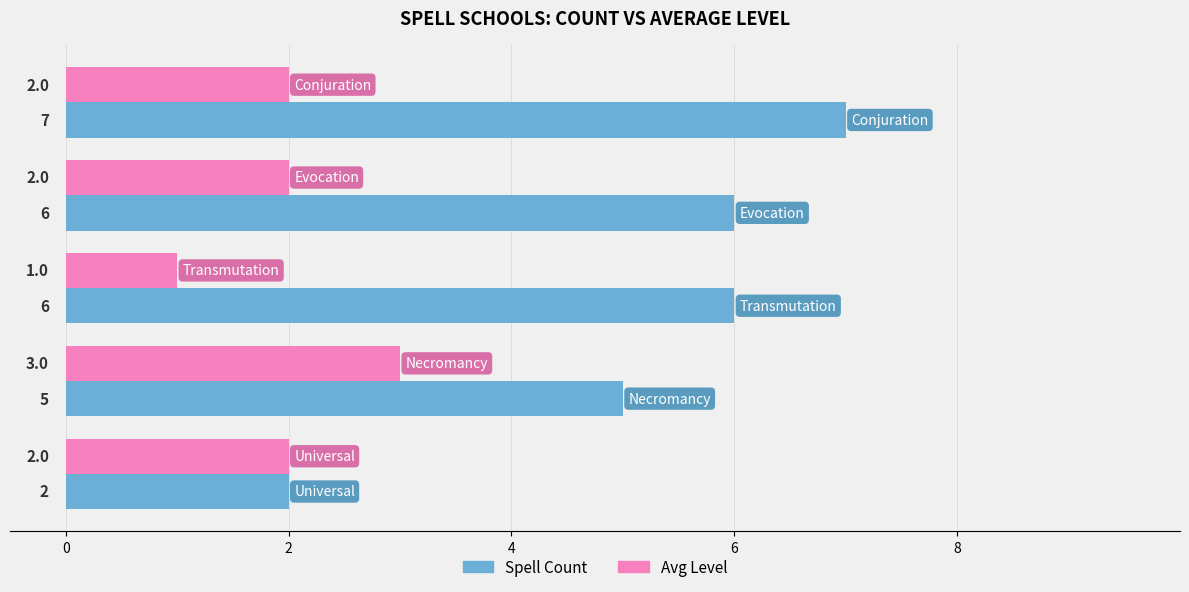

Count the Spell Count values in the range 5 to 6.

3